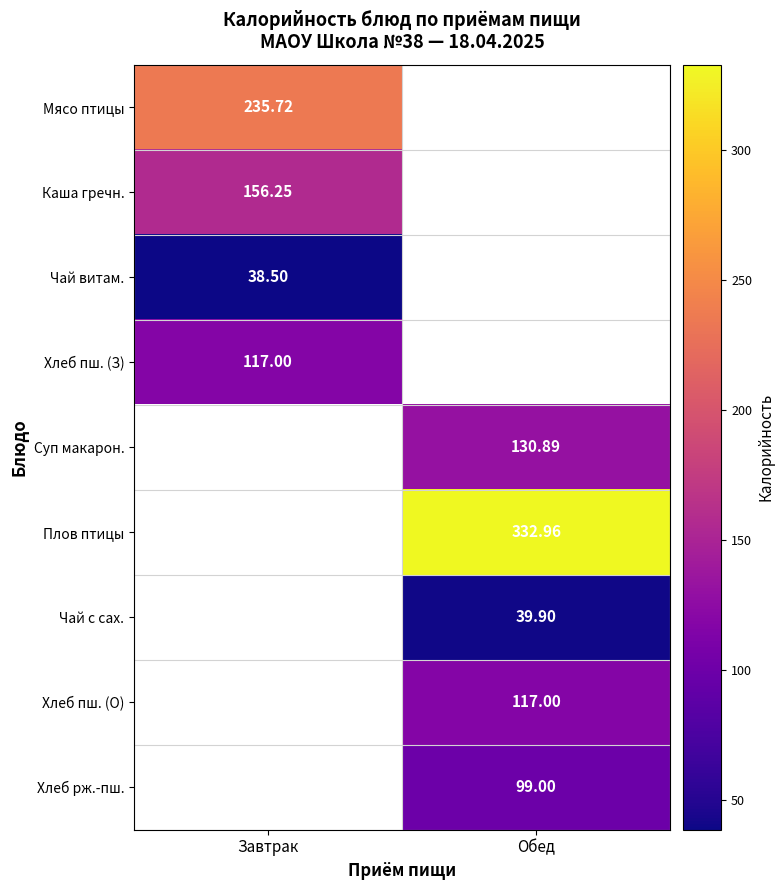

Count the number of categories in the chart.

2